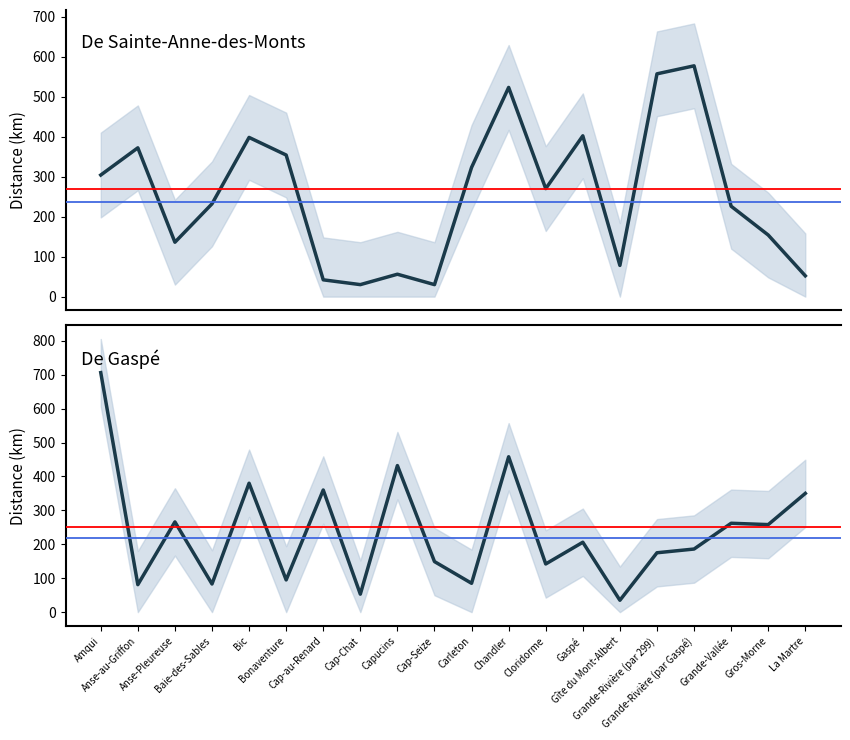

What is the difference between the De Sainte-Anne-des-Monts values at Cap-au-Renard and Bic?

356